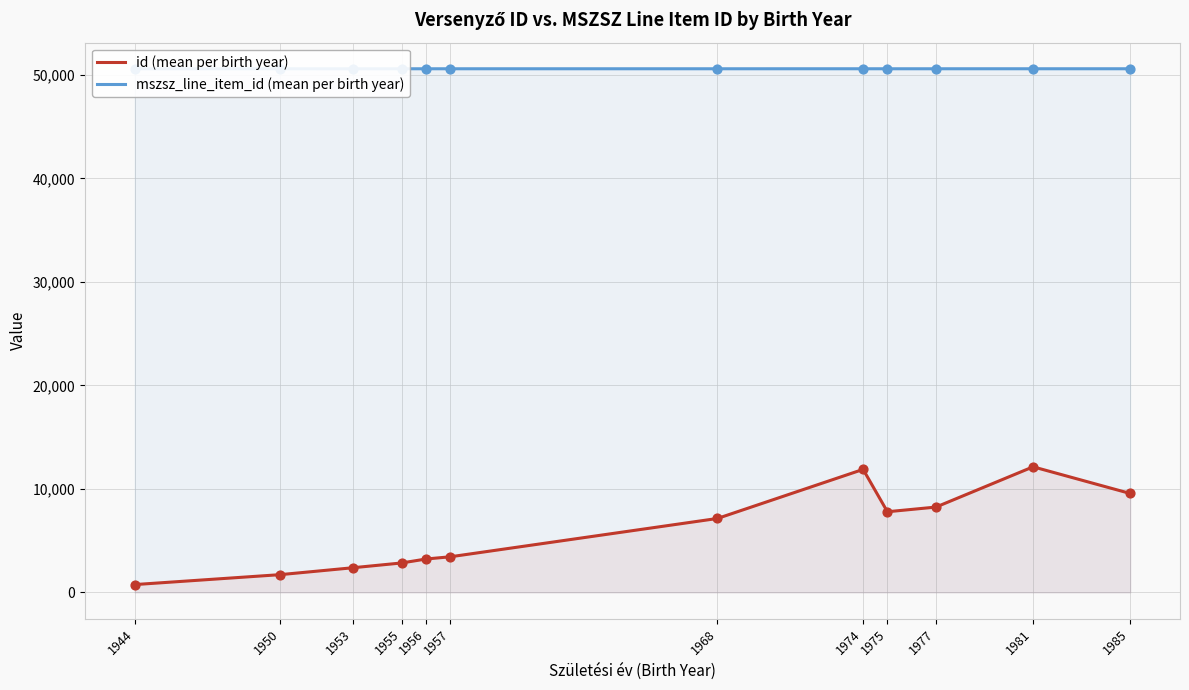

Which series has the widest spread of Y values?

id (mean per birth year)